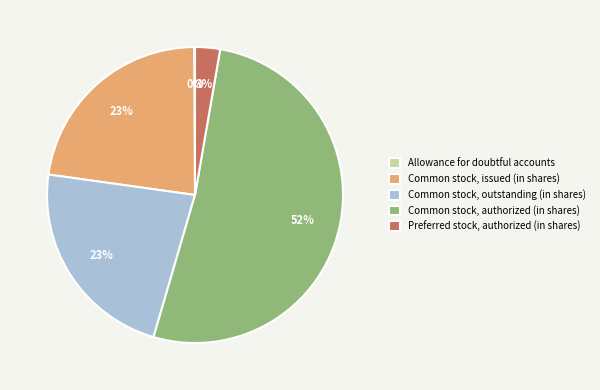

The Common stock, outstanding (in shares) slice represents 36% of the pie. True or false?

False